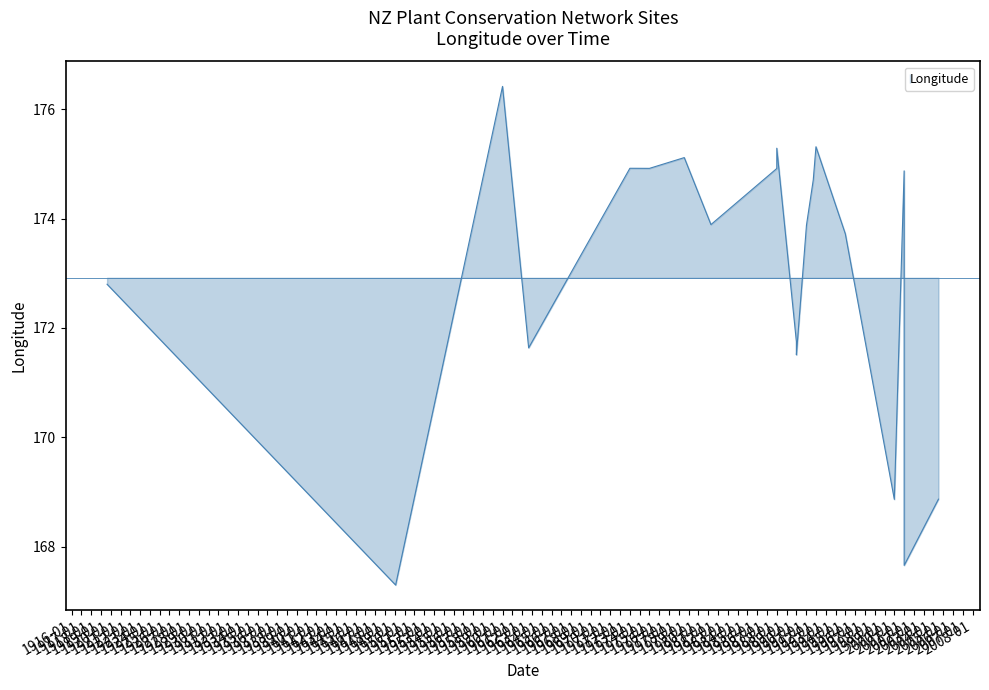

List the labels in order of value, smallest first.

01/02/1949, 02/01/2001, 01/01/2000, 03/07/2004, 01/01/1990, 01/09/1962, 01/01/1990, 19/08/1919, 31/12/1994, 12/01/1991, 12/04/1981, 22/09/1991, 01/01/2001, 01/01/1988, 01/01/1975, 01/01/1973, 22/07/1978, 01/01/1988, 01/01/1992, 01/01/1960